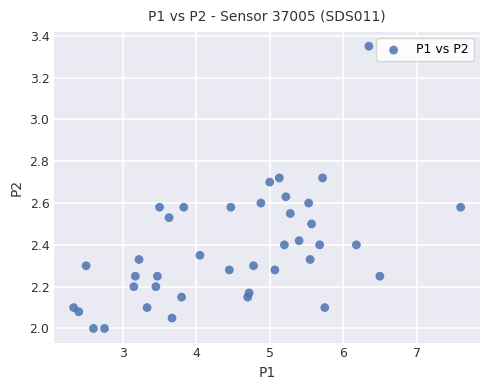

What is the range of X values (max minus min)?

5.3